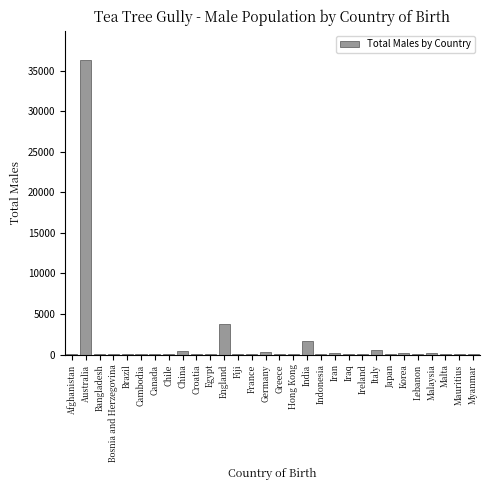

Which category has the highest value across all series?

Australia